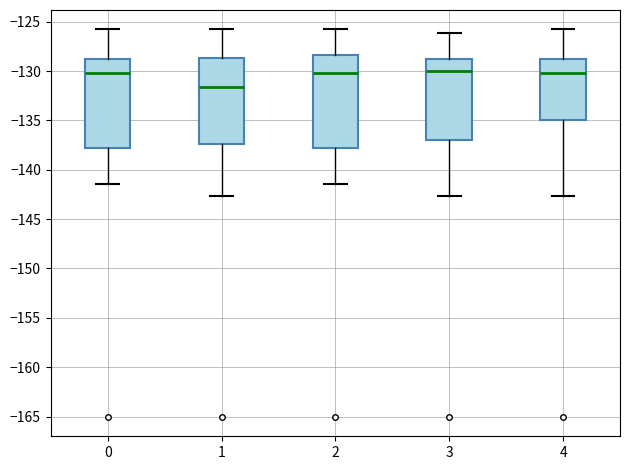

Reading left to right, transcribe this box plot: for each box, give where its median line is, the range the box spans, and where its two whiskers end, as read against the y-axis. The values are not printed on the chart, so give them approximately, as read against the axis.

0: median -130.0, box -138.0 to -129.0, whiskers -141.5 to -126.0
1: median -131.5, box -137.5 to -128.5, whiskers -142.5 to -126.0
2: median -130.0, box -138.0 to -128.5, whiskers -141.5 to -126.0
3: median -130.0, box -137.0 to -129.0, whiskers -142.5 to -126.0
4: median -130.0, box -135.0 to -129.0, whiskers -142.5 to -126.0